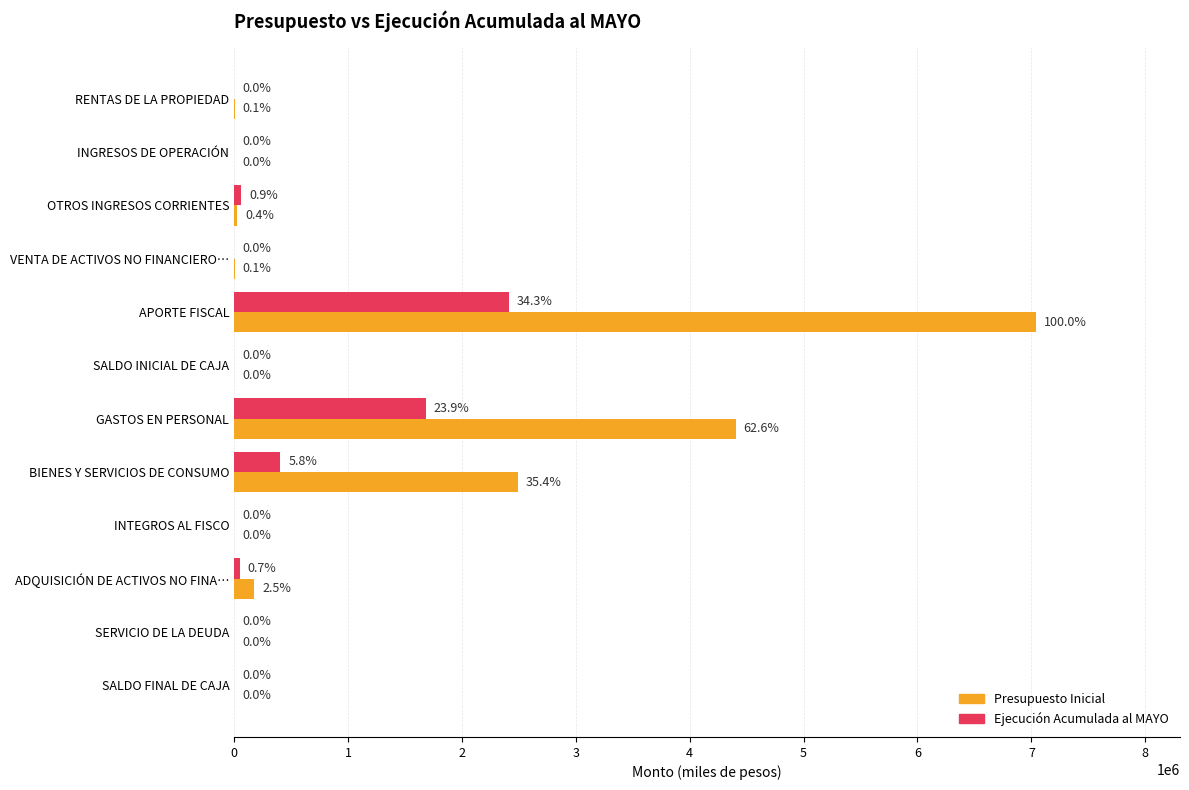

At which label is Presupuesto Inicial closest to 3518946?

GASTOS EN PERSONAL